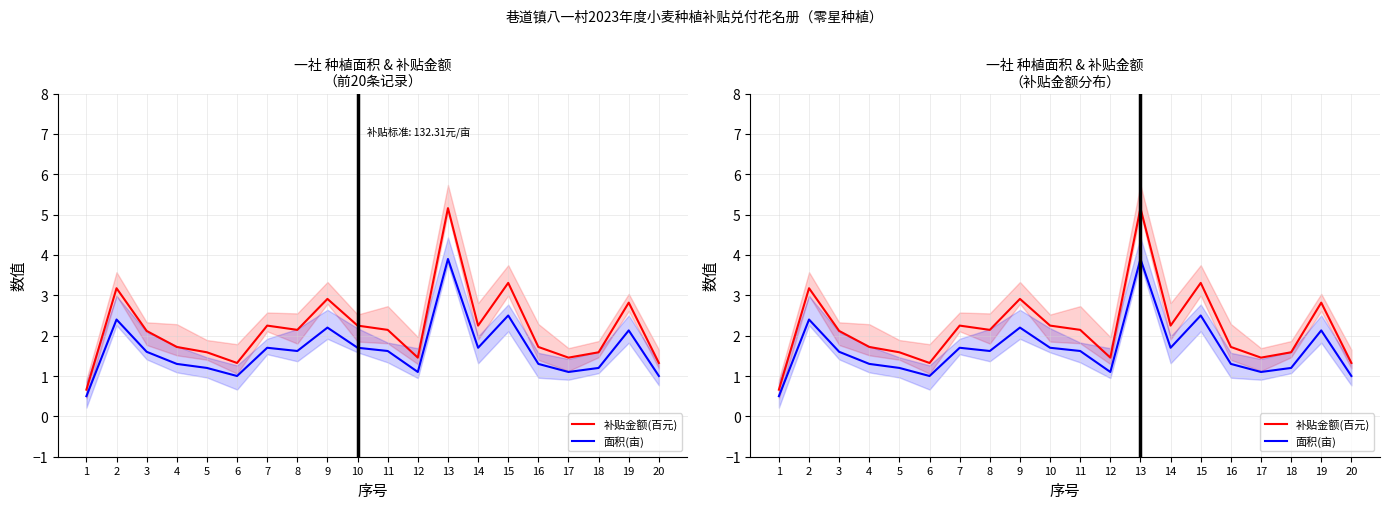

What is the approximate value of 补贴金额(百元) at 8?

2.1